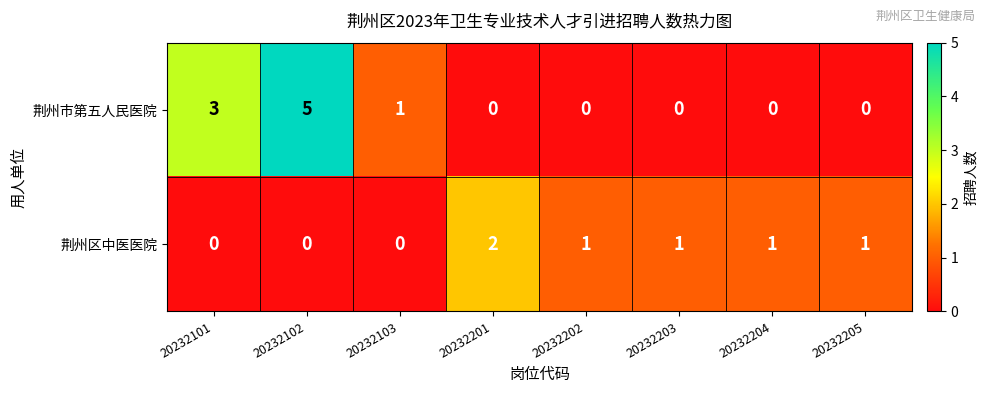

Which category has the highest value across all series?

20232102